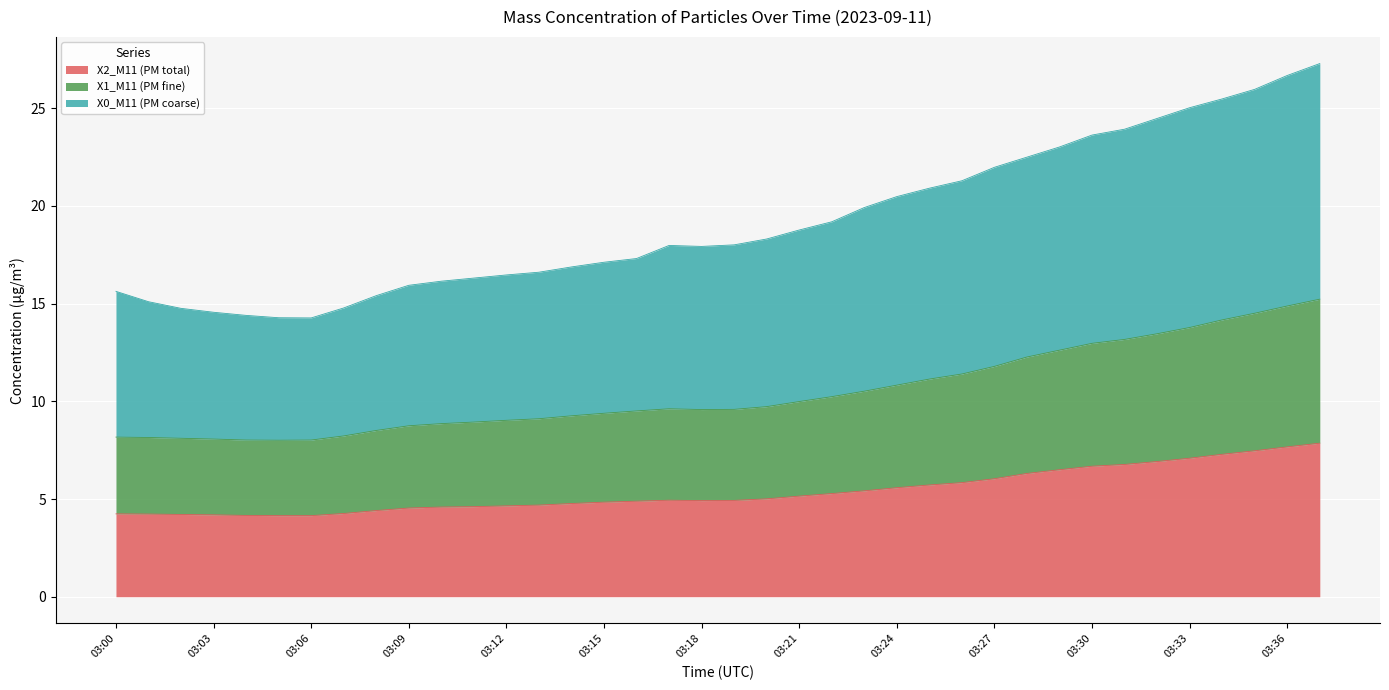

At which category does X2_M11 (PM total) reach its first local peak?

03:17